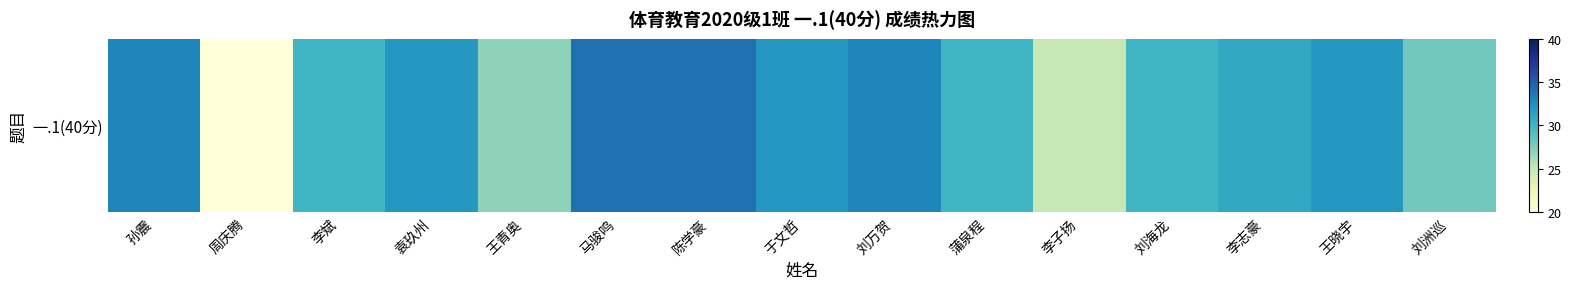

Rank the categories by value from lowest to highest.

周庆腾, 李子扬, 王青奥, 刘洲巡, 李斌, 蒲泉程, 刘海龙, 李志豪, 袁玖州, 于文哲, 王晓宇, 孙震, 刘万贺, 马骏鸣, 陈学豪